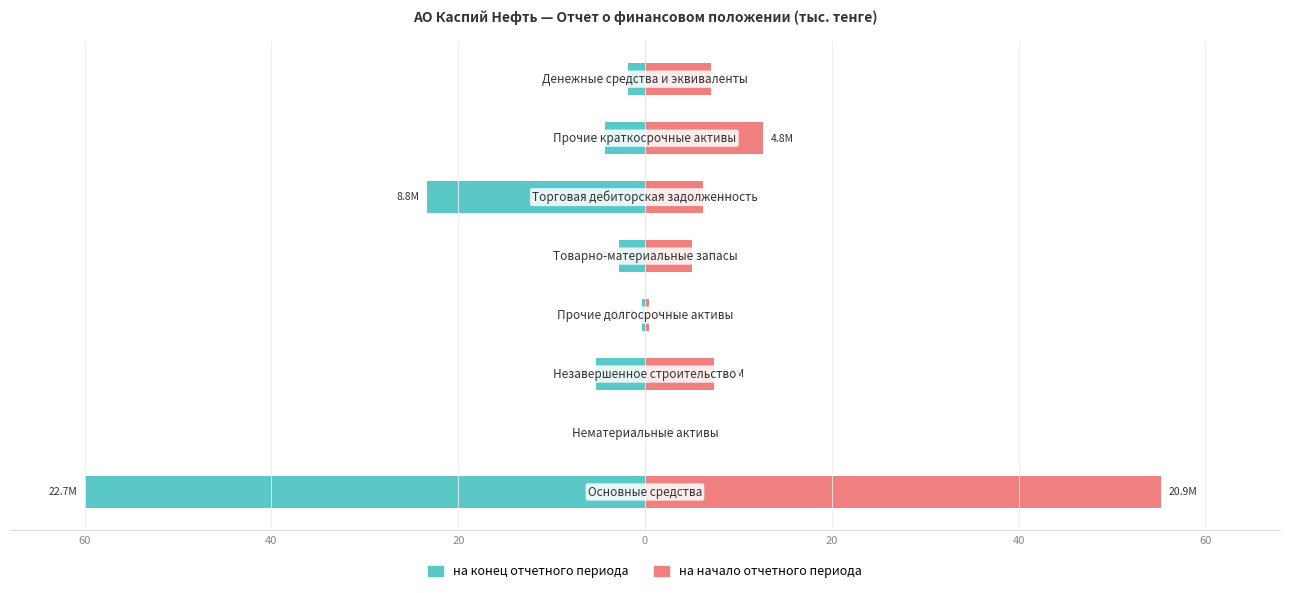

How many groups of bars are there?

8